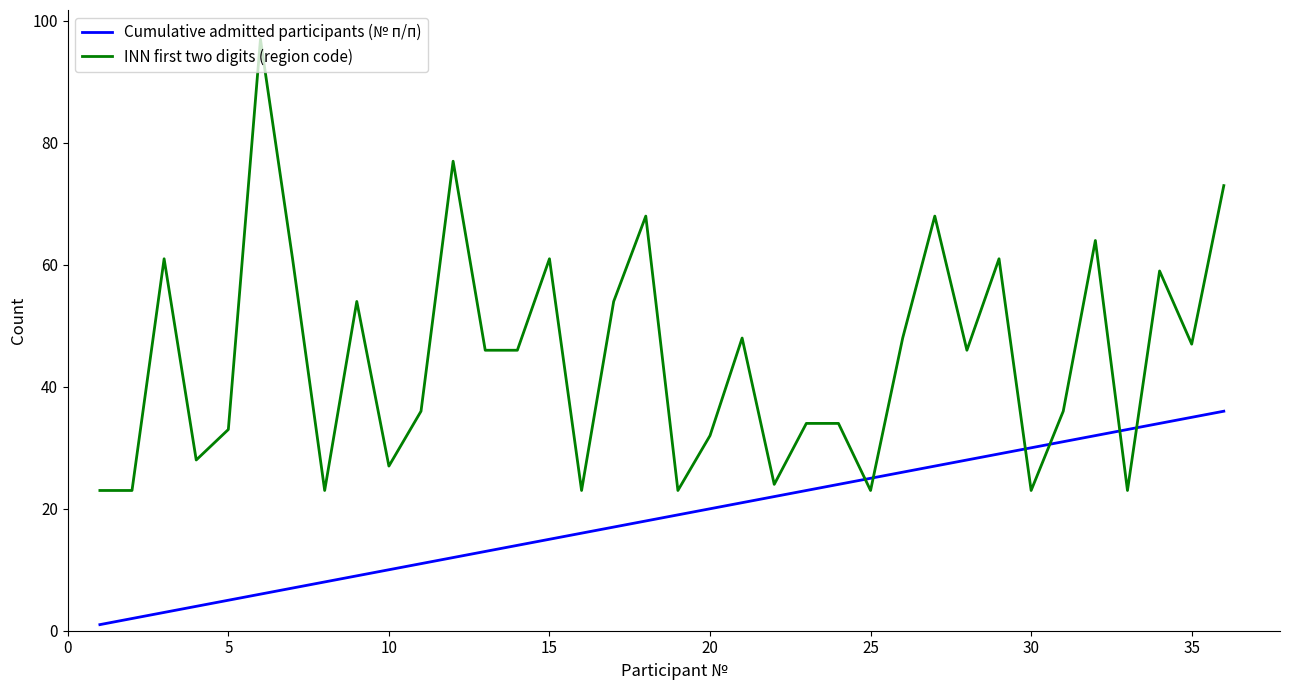

What is the difference between the maximum and minimum values in the INN first two digits (region code) series?

74